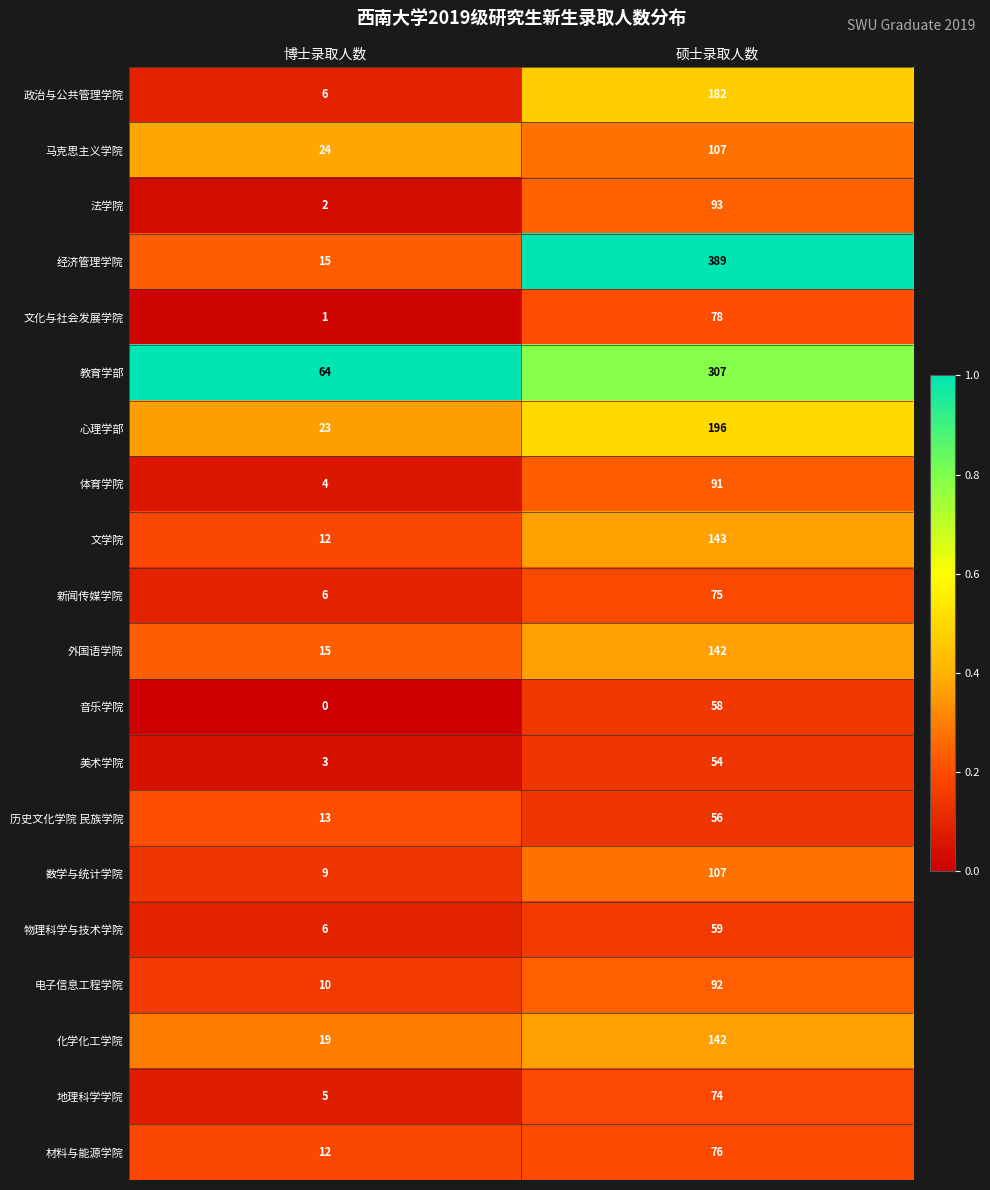

Which series has the largest range (max minus min)?

经济管理学院